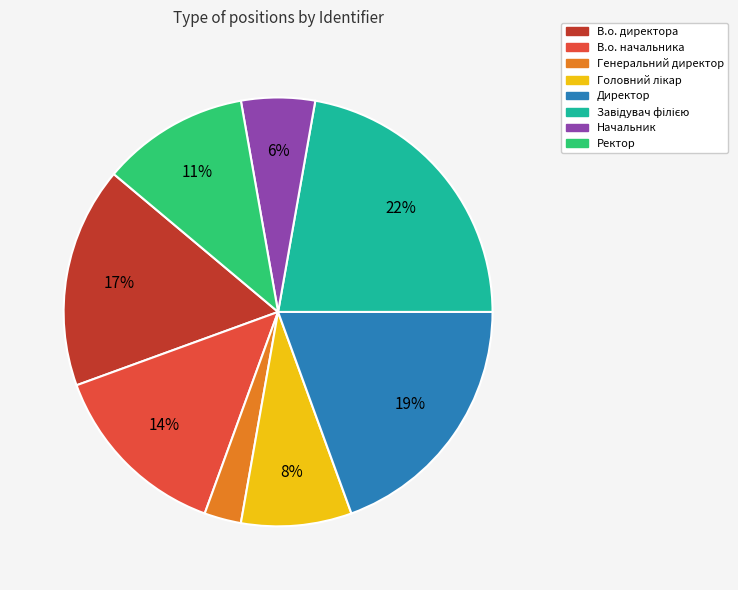

What is the smallest slice in the pie chart?

Генеральний директор